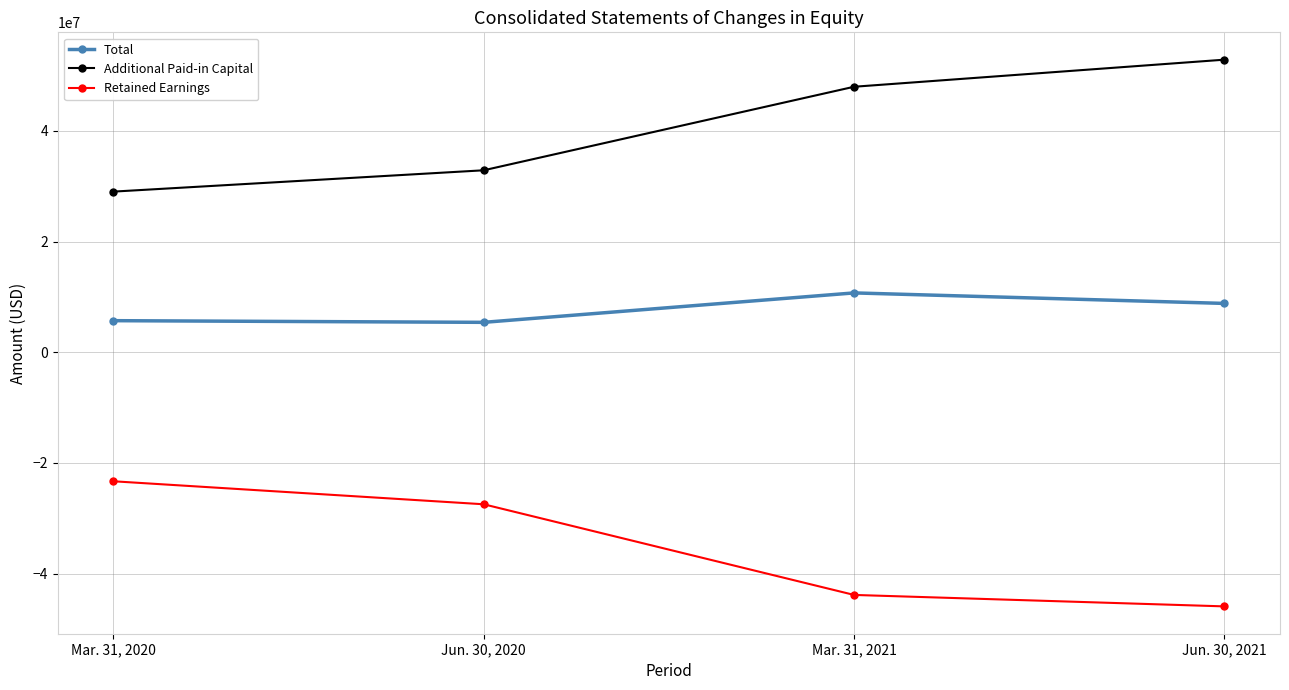

What is the label of the 4th point from the left?

Jun. 30, 2021